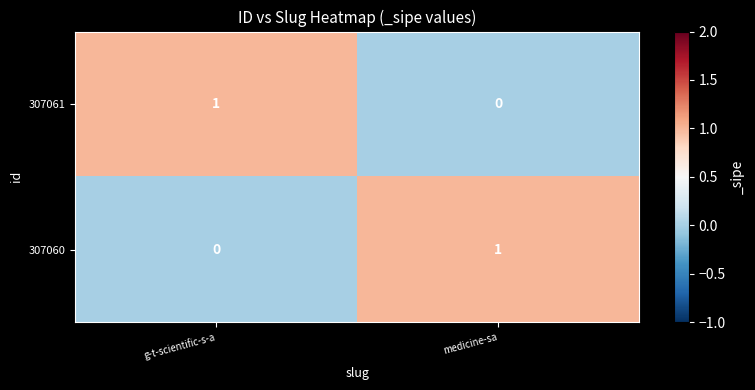

At g-t-scientific-s-a, list the series in order from smallest to largest.

307060, 307061